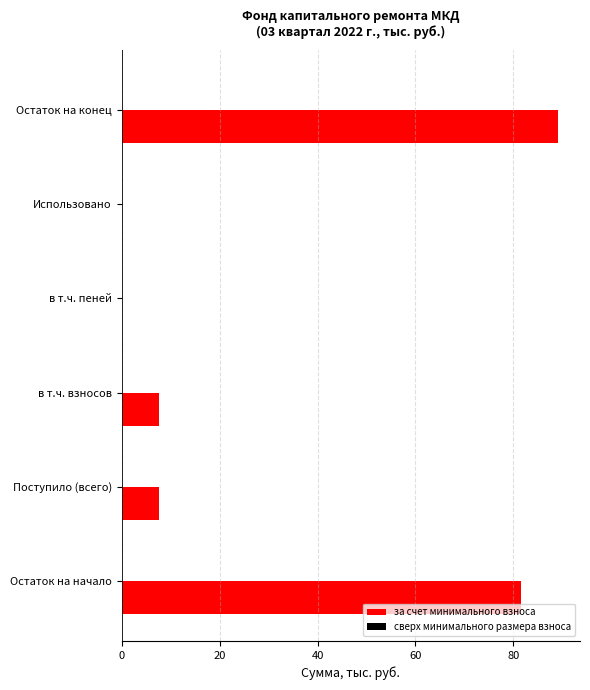

Reading bottom to top, what are all the values shown in this chart?

Остаток на начало=81.5	Поступило (всего)=7.7	в т.ч. взносов=7.7	в т.ч. пеней=0.0	Использовано=0.0	Остаток на конец=89.1